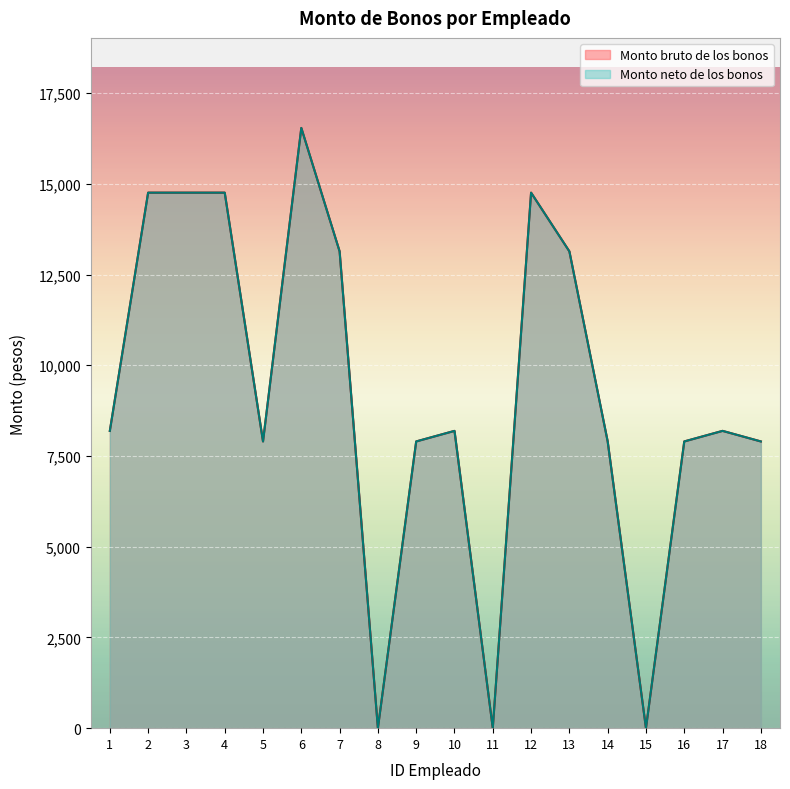

Is it true that Monto bruto de los bonos equals 16539.8 at 6?

True